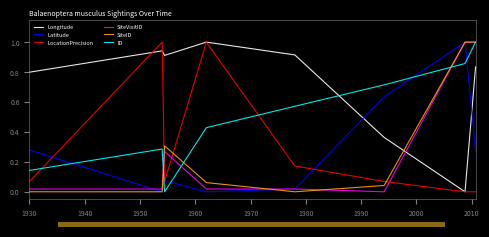

What is the difference between the maximum and minimum values in the LocationPrecision series?

1.0